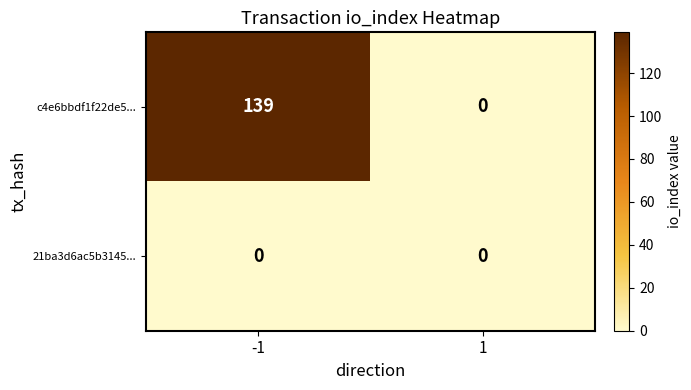

Which series has the largest range (max minus min)?

c4e6bbdf1f22de5...